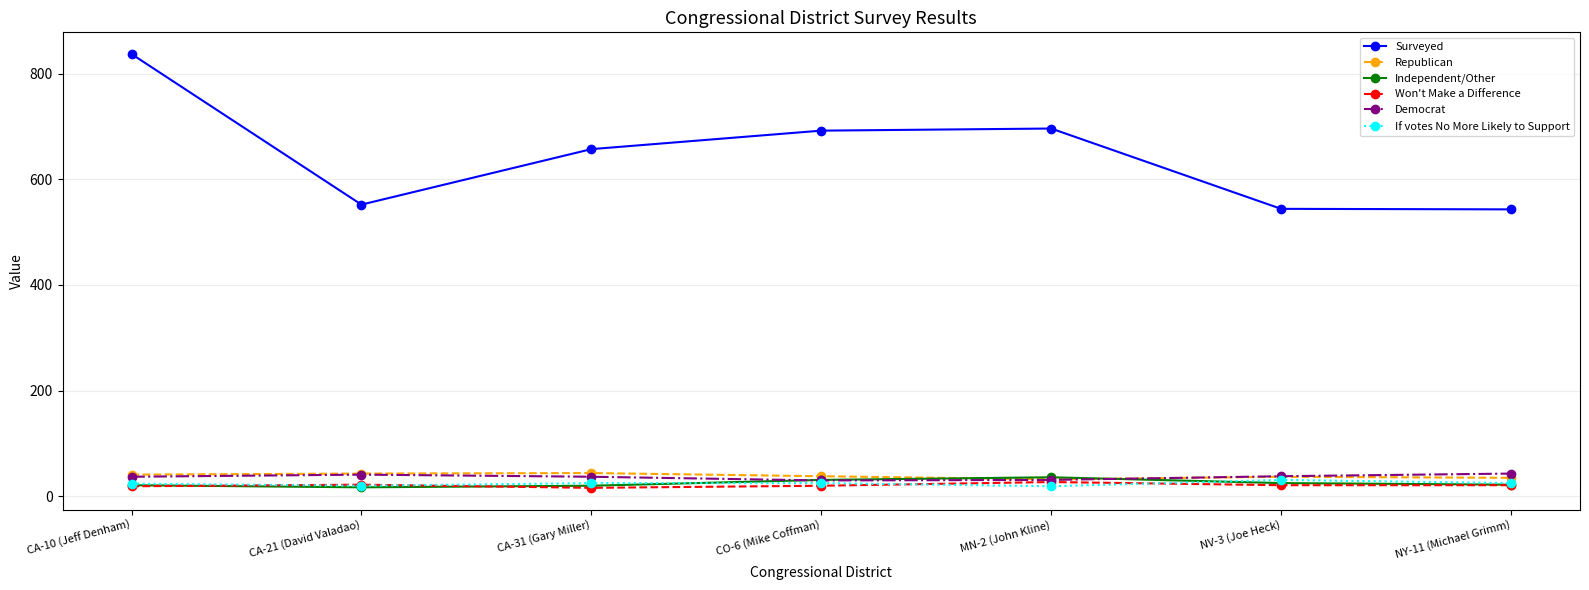

How many times do Republican and Independent/Other cross each other?

2